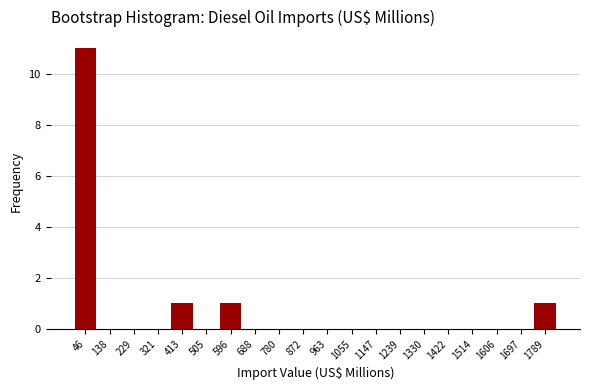

Over which range of the x-axis is the bar tallest?

0 to 90